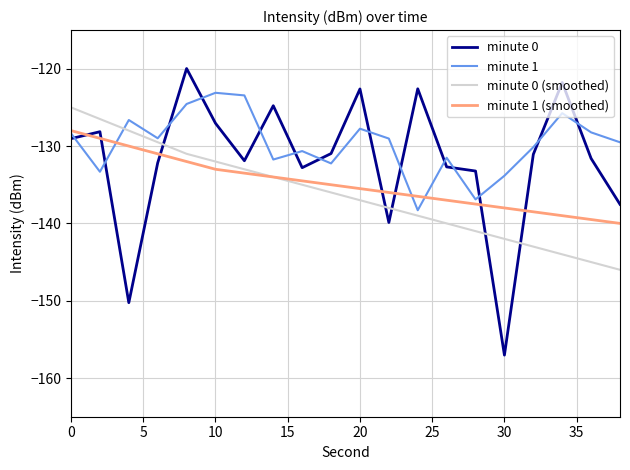

How many distinct data groups are displayed?

4